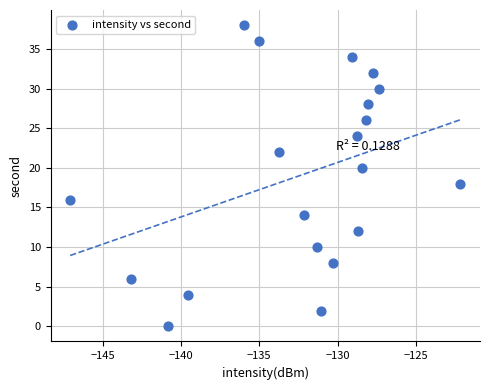

What is the range of Y values (max minus min)?

38